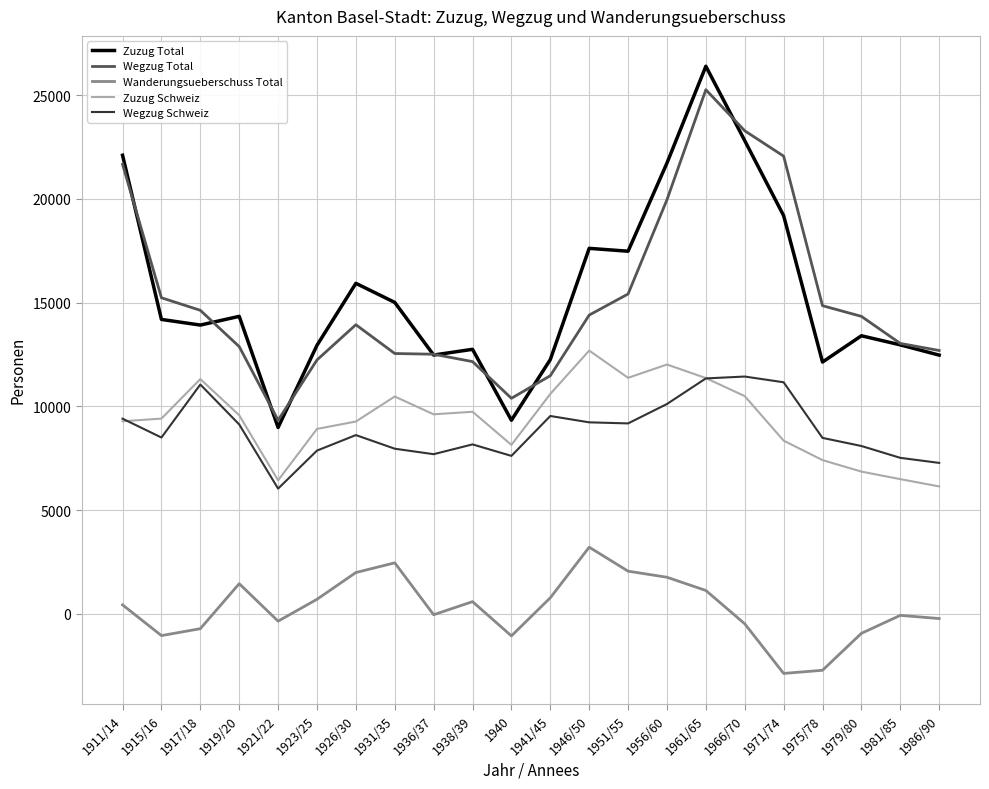

Which series has the largest total across all categories?

Zuzug Total